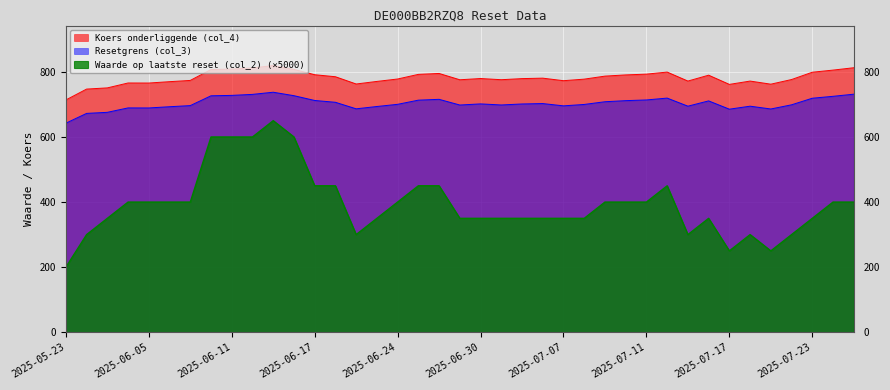

List the series in order of their overall mean, lowest first.

Waarde op laatste reset (col_2) (×5000), Resetgrens (col_3), Koers onderliggende (col_4)